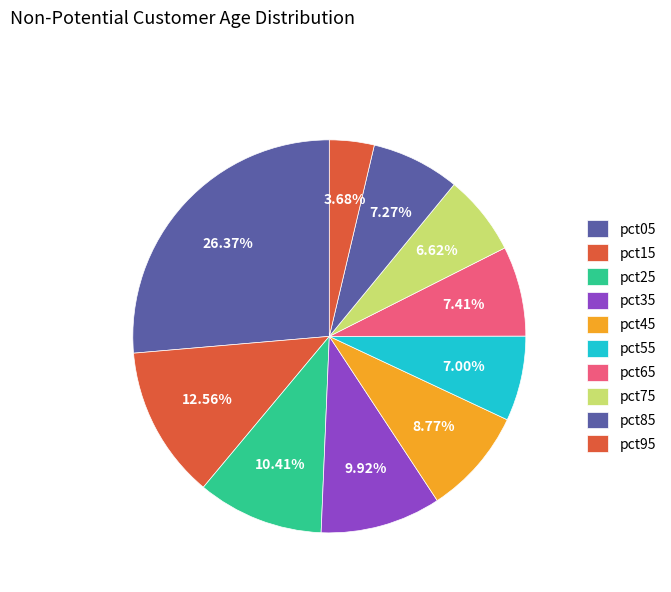

How many slices are in this pie chart?

10